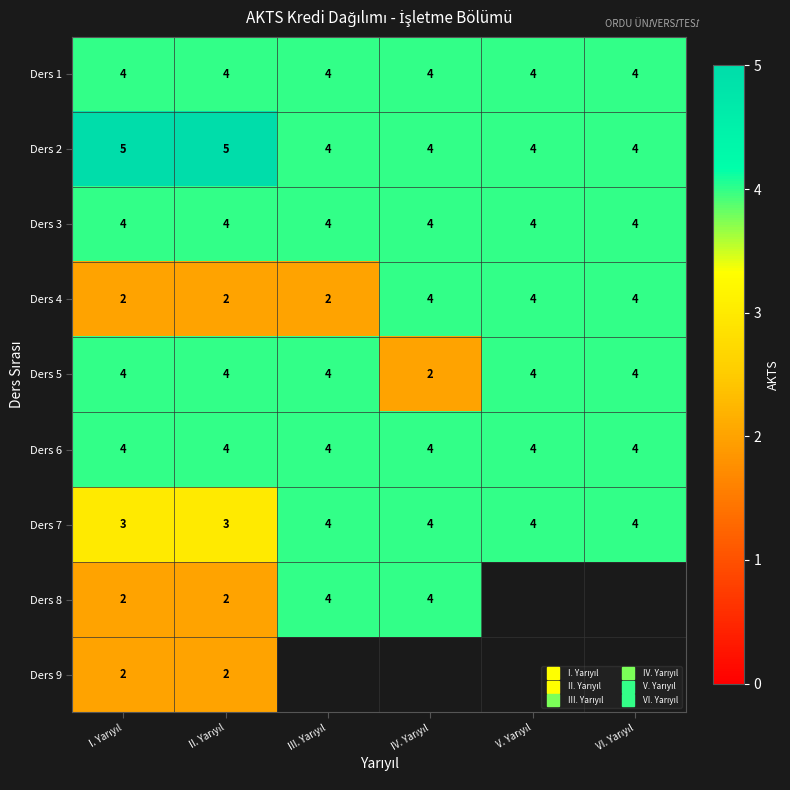

Which category has the lowest value across all series?

I. Yarıyıl